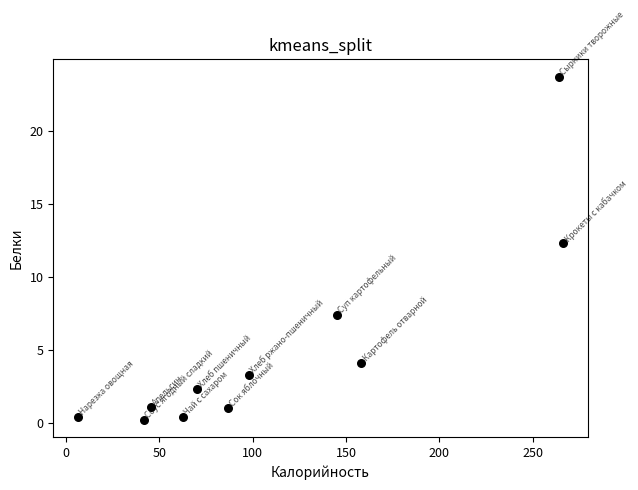

What is the average Y value?

5.1